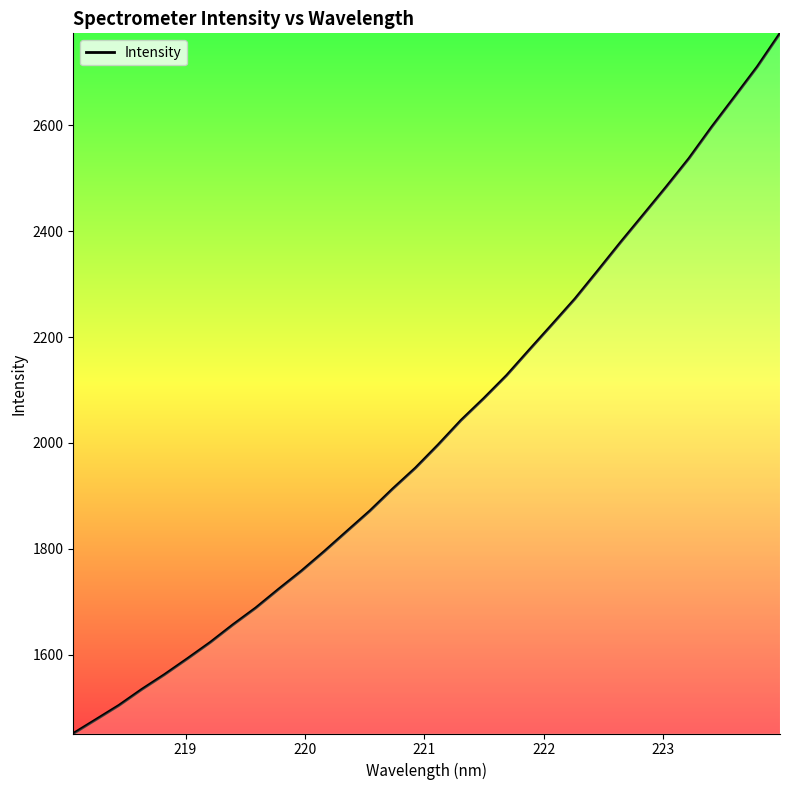

What is the difference between the maximum and minimum values?

1323.4